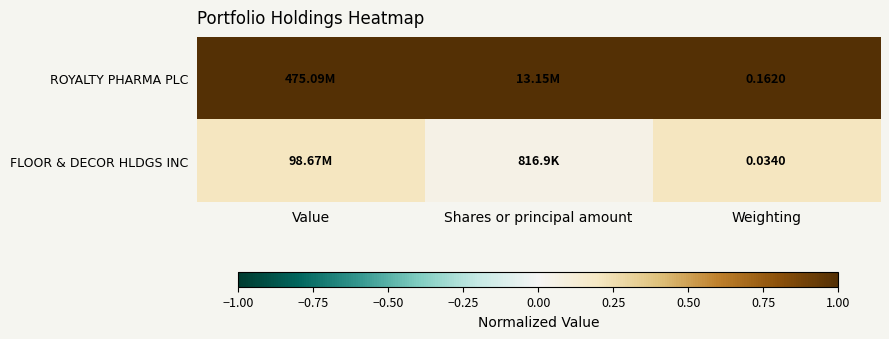

At Weighting, list the series in order from largest to smallest.

ROYALTY PHARMA PLC, FLOOR & DECOR HLDGS INC